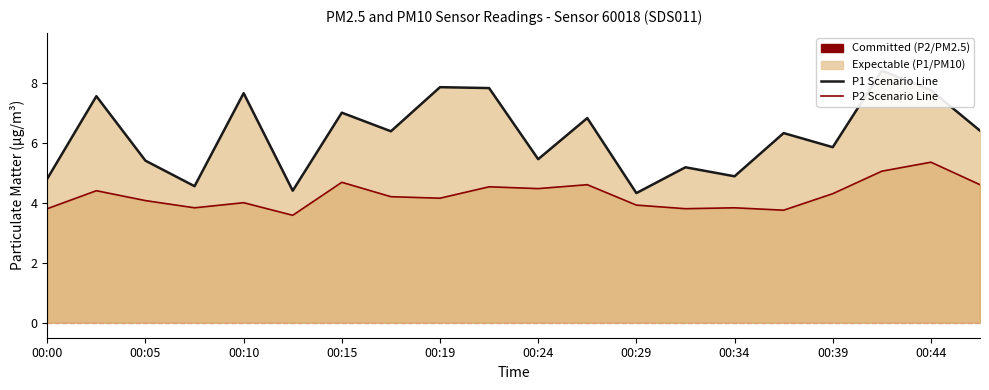

List the series in order of their overall mean, highest first.

P1 (PM10), P2 (PM2.5)